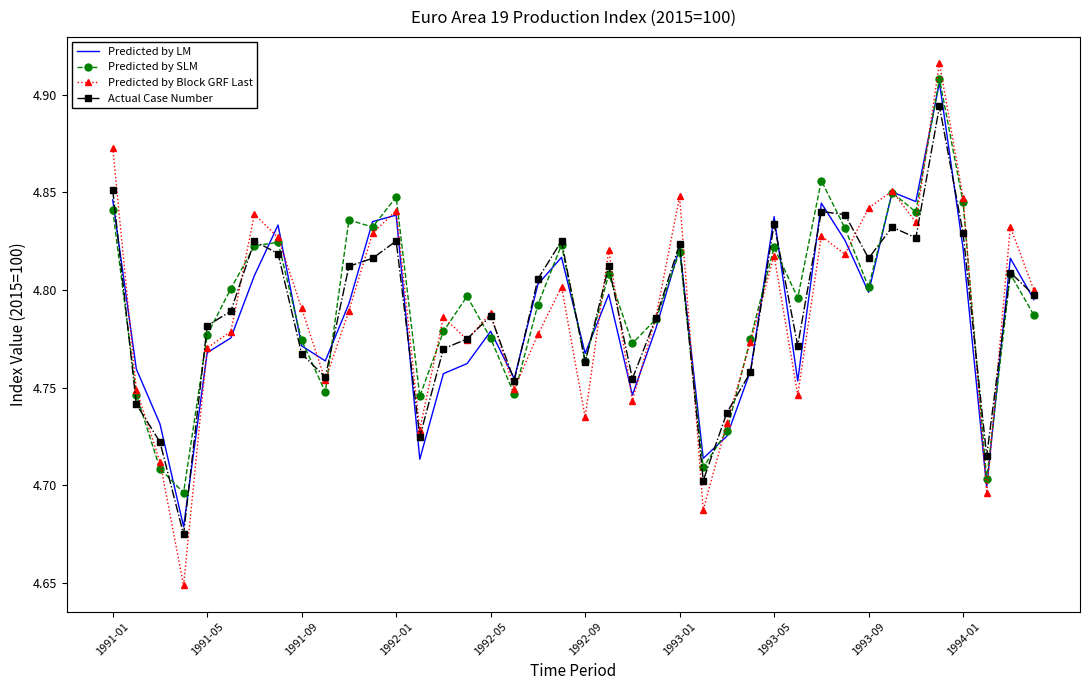

Count the number of categories in the chart.

40